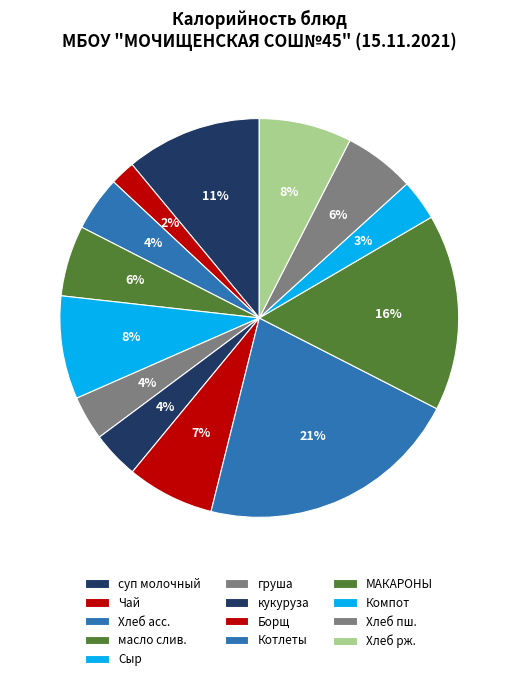

Is there a majority slice in this chart?

No